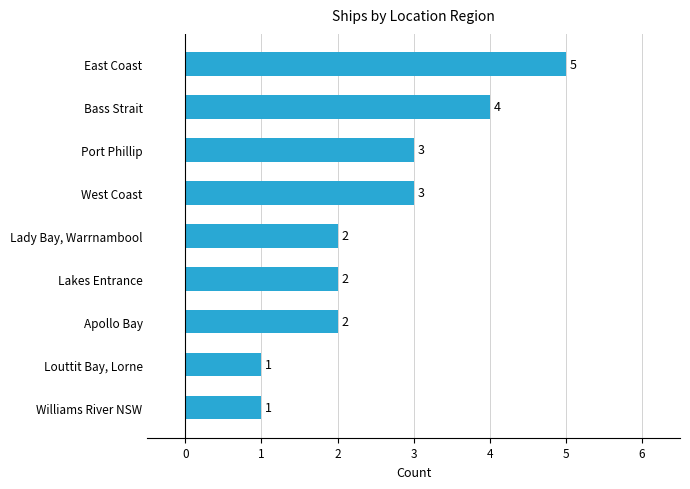

What is the label of the 7th bar from the bottom?

Port Phillip